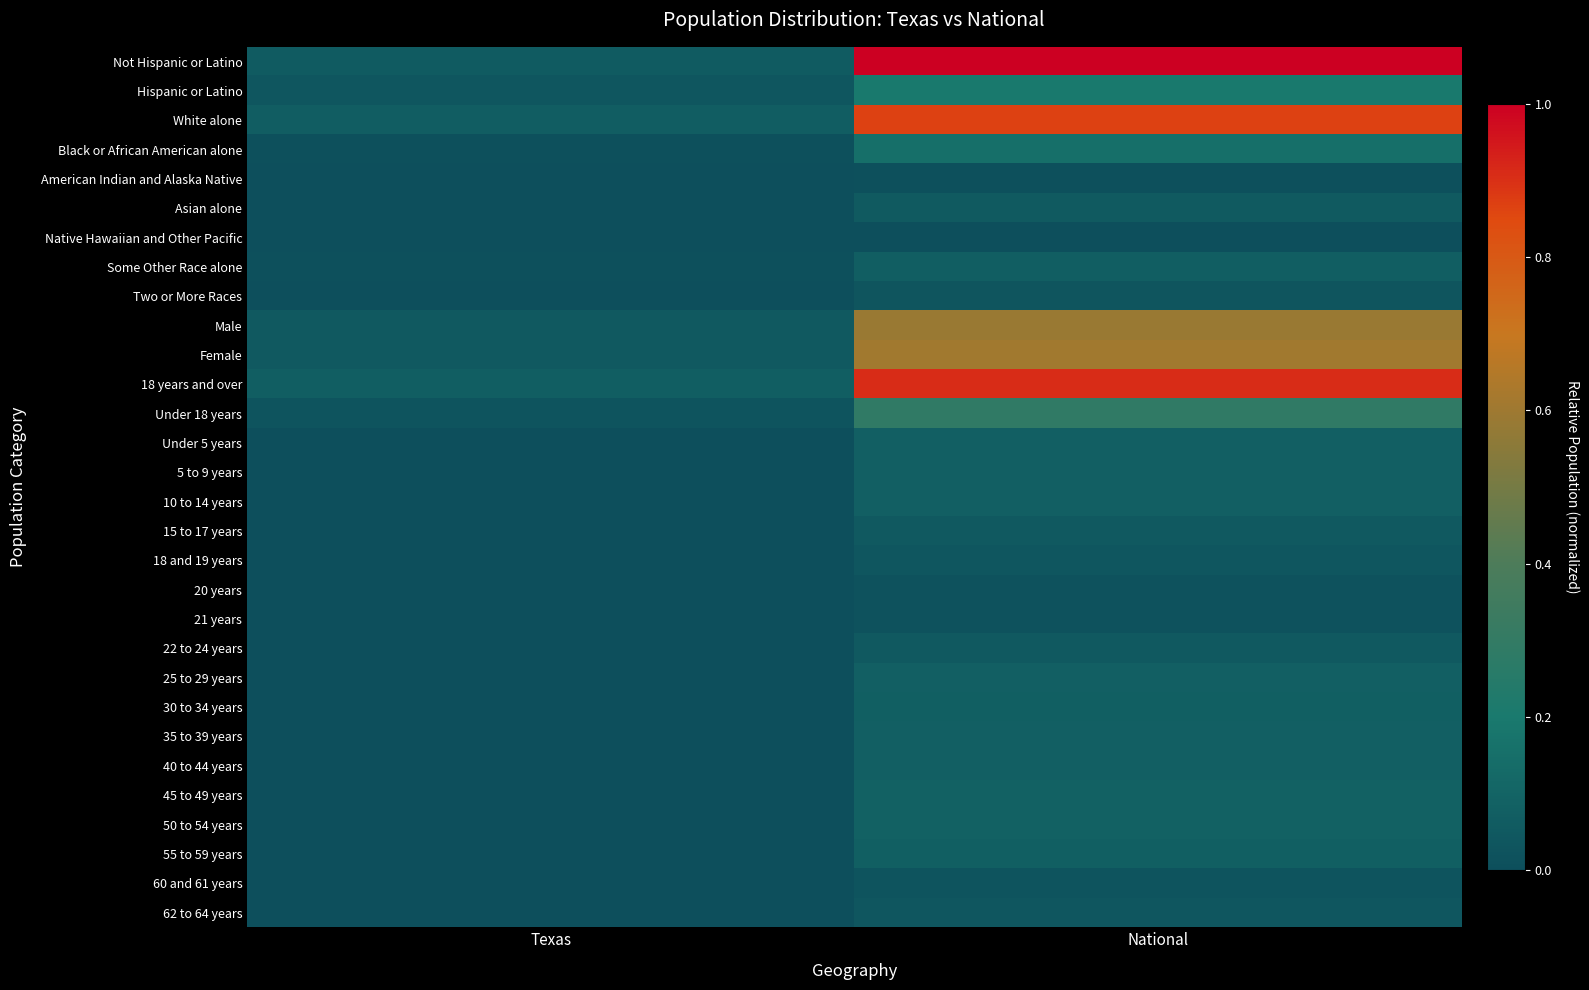

List the series in order of their peak value, lowest first.

Native Hawaiian and Other Pacific, American Indian and Alaska Native, 21 years, 20 years, 60 and 61 years, Two or More Races, 18 and 19 years, 62 to 64 years, 22 to 24 years, 15 to 17 years, Asian alone, Some Other Race alone, 55 to 59 years, 30 to 34 years, 35 to 39 years, Under 5 years, 5 to 9 years, 10 to 14 years, 40 to 44 years, 25 to 29 years, 50 to 54 years, 45 to 49 years, Black or African American alone, Hispanic or Latino, Under 18 years, Male, Female, White alone, 18 years and over, Not Hispanic or Latino